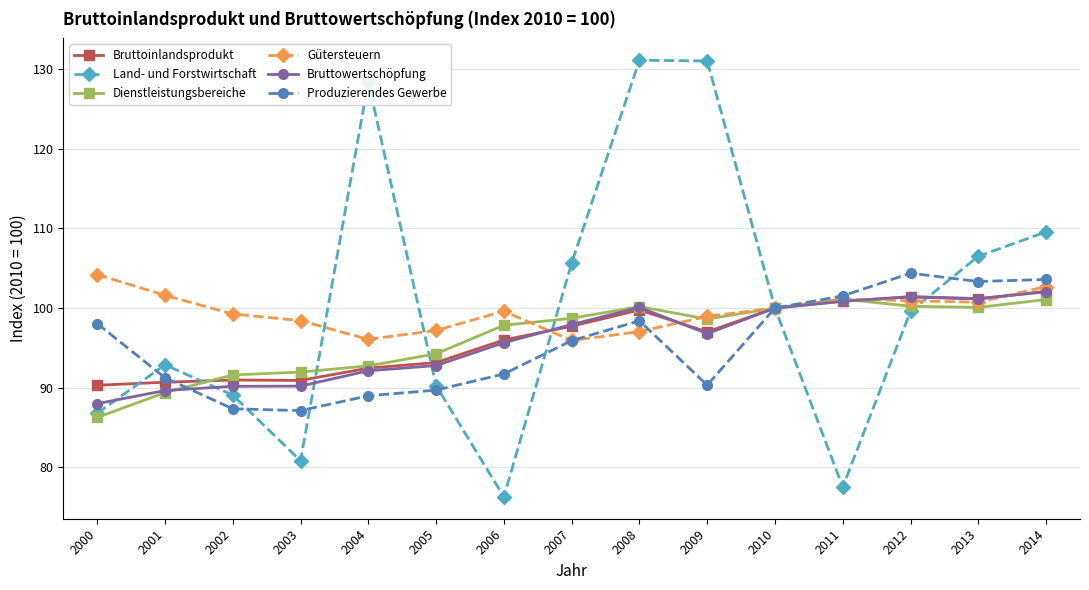

What is the difference between the maximum and minimum values in the Produzierendes Gewerbe series?

17.2